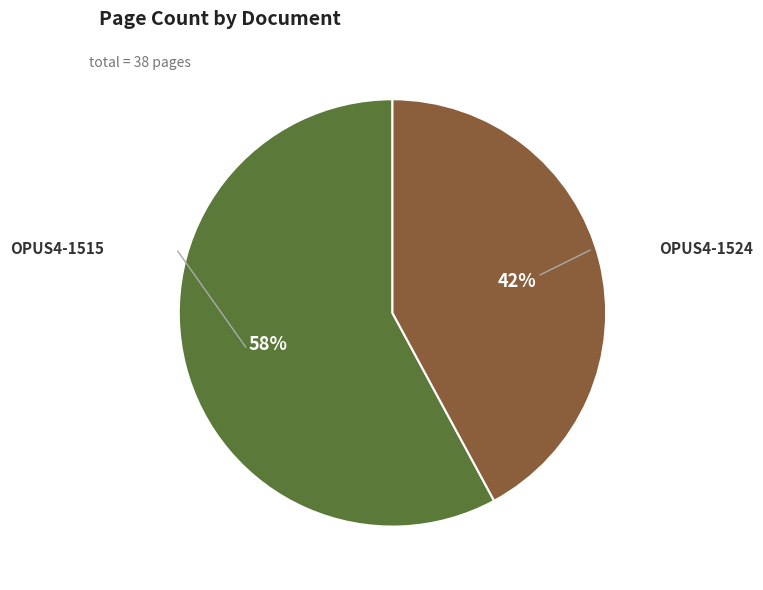

To the nearest percent, what is the average slice percentage?

50%